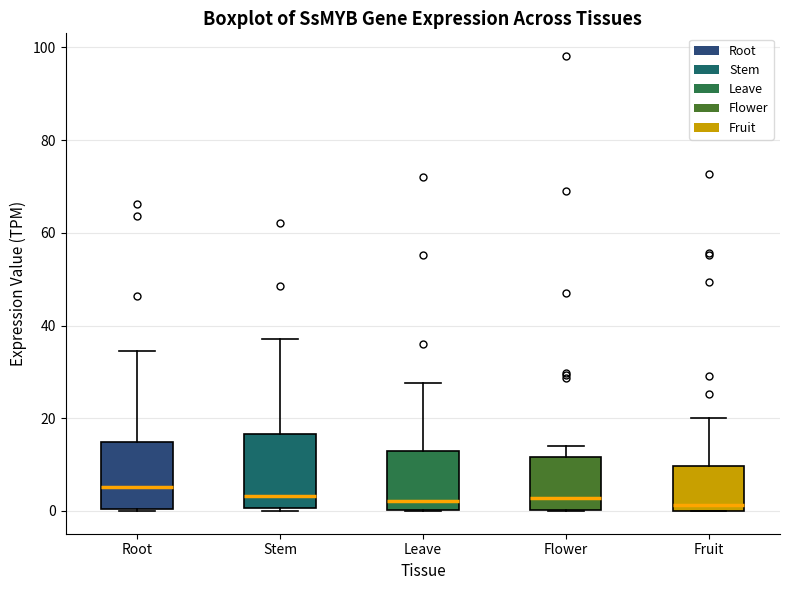

Reading left to right, transcribe this box plot: for each box, give where its median line is, the range the box spans, and where its two whiskers end, as read against the y-axis. The values are not printed on the chart, so give them approximately, as read against the axis.

Root: median 6, box 0 to 14, whiskers 0 to 34
Stem: median 4, box 0 to 16, whiskers 0 to 38
Leave: median 2, box 0 to 12, whiskers 0 to 28
Flower: median 2, box 0 to 12, whiskers 0 to 14
Fruit: median 2, box 0 to 10, whiskers 0 to 20